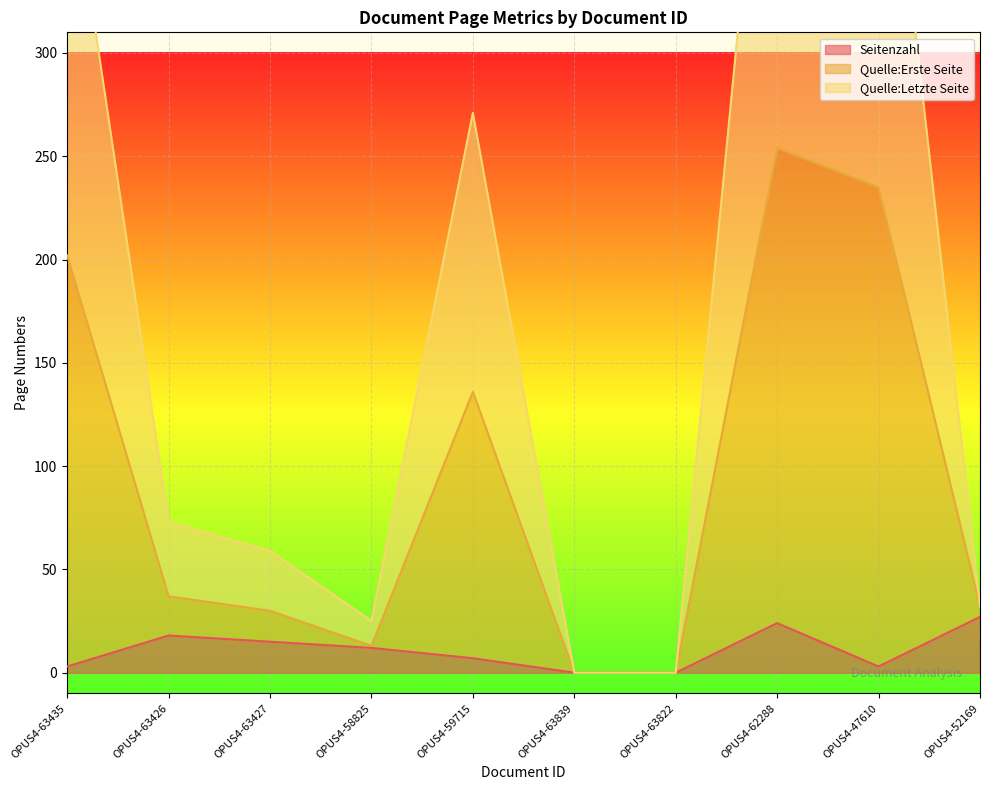

Which category has the lowest value in the Quelle:Erste Seite series?

OPUS4-63839